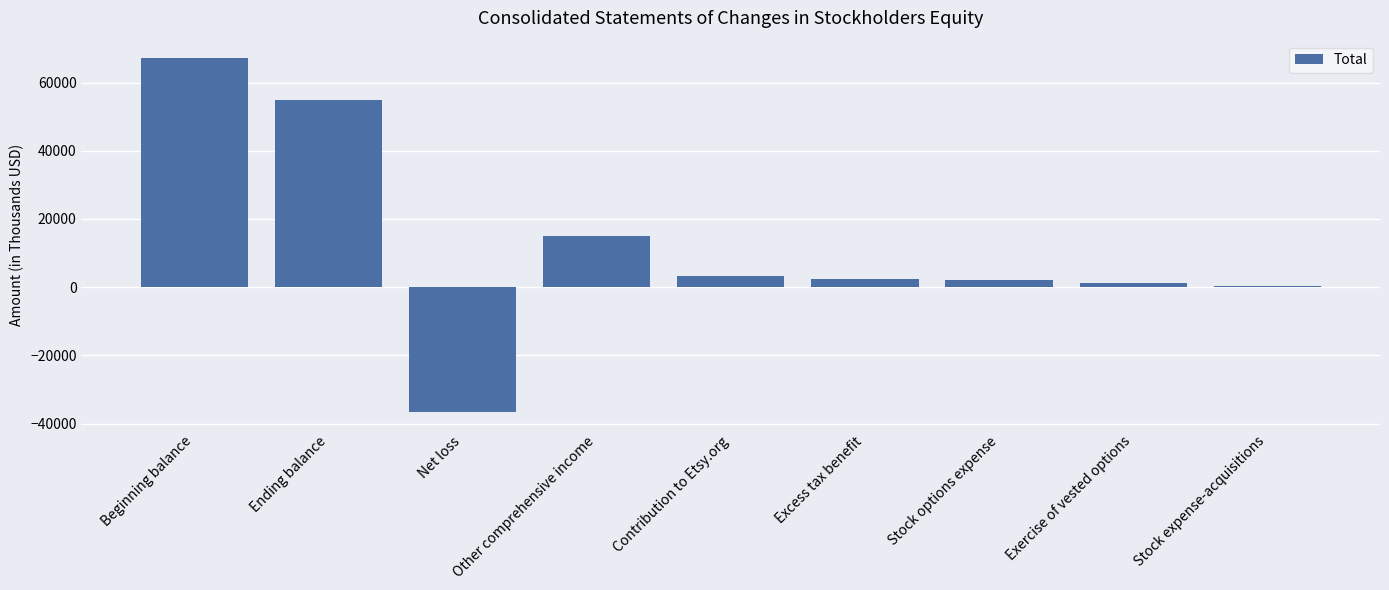

What is the sum of all values?

109804